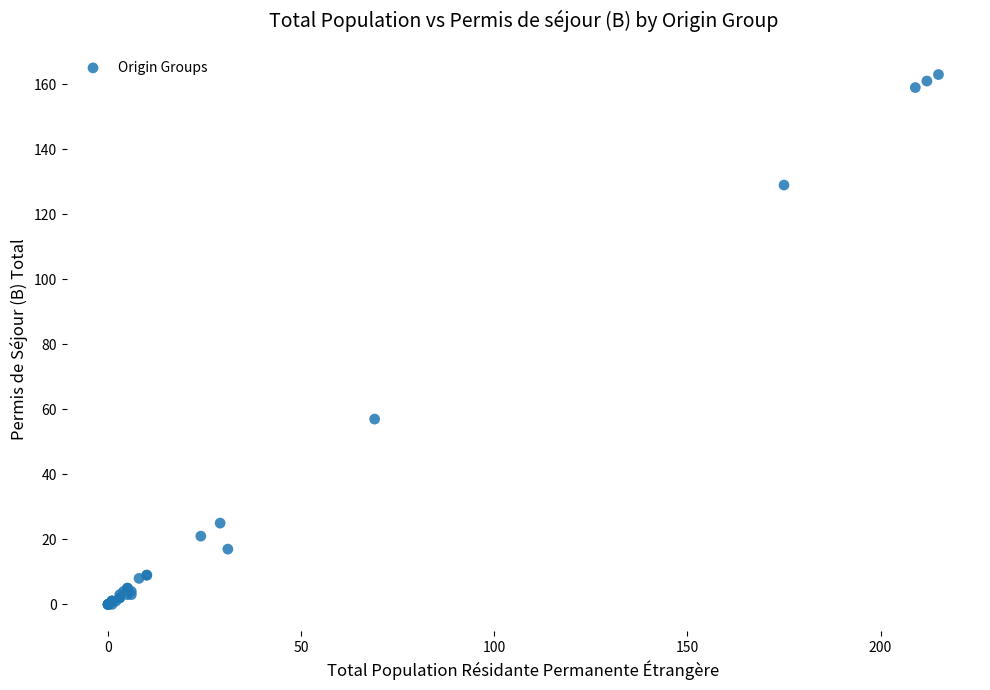

What Y value in the scatter plot is closest to 81?

57